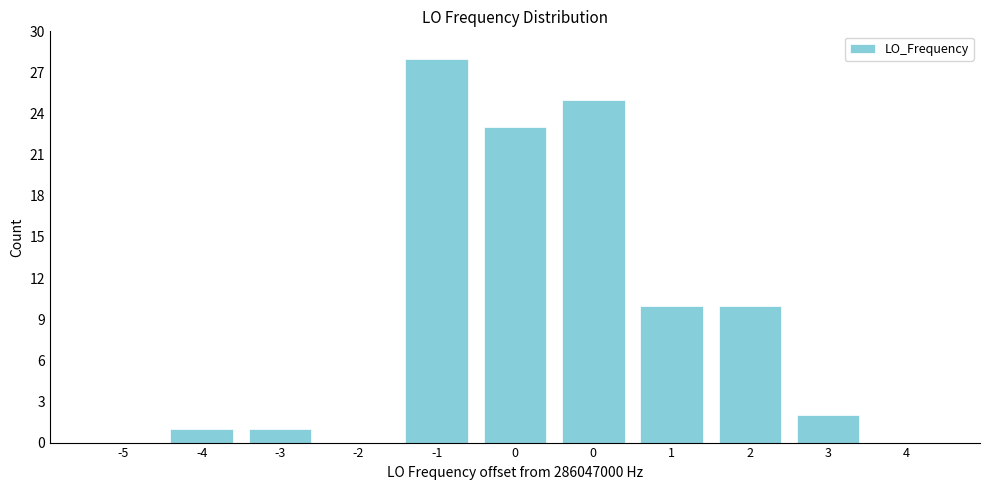

How many categories are shown in the chart?

11